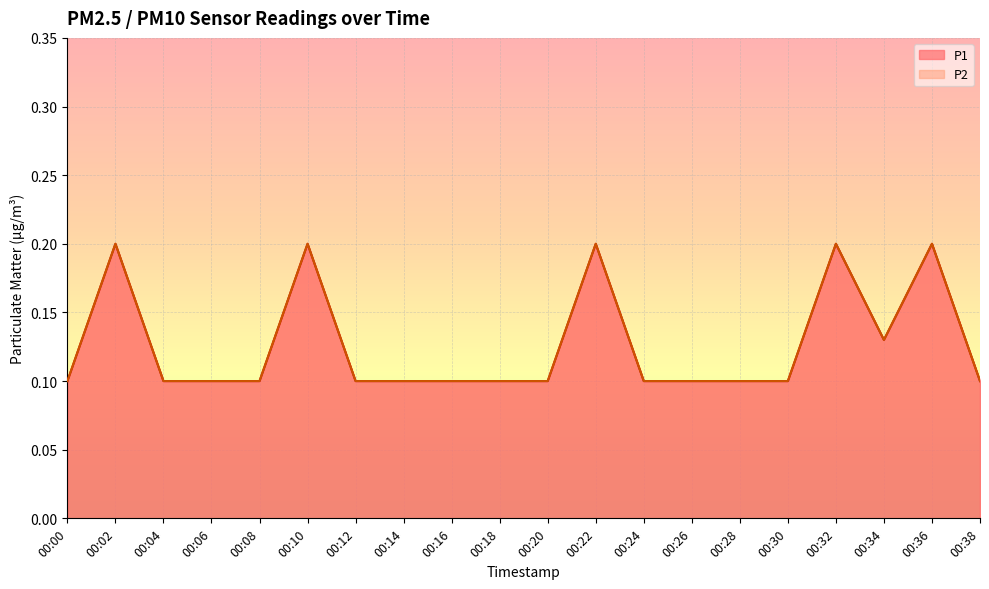

Count the number of categories in the chart.

20